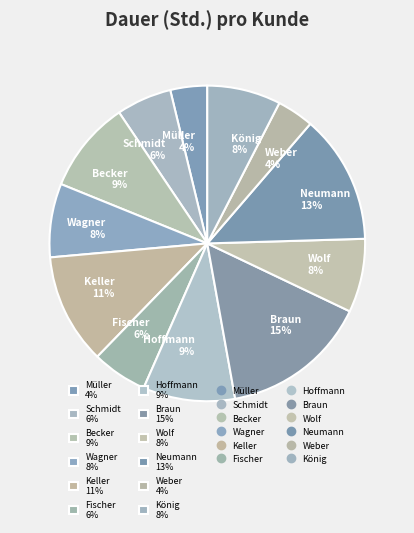

Is it true that Keller is 17% of the pie?

False